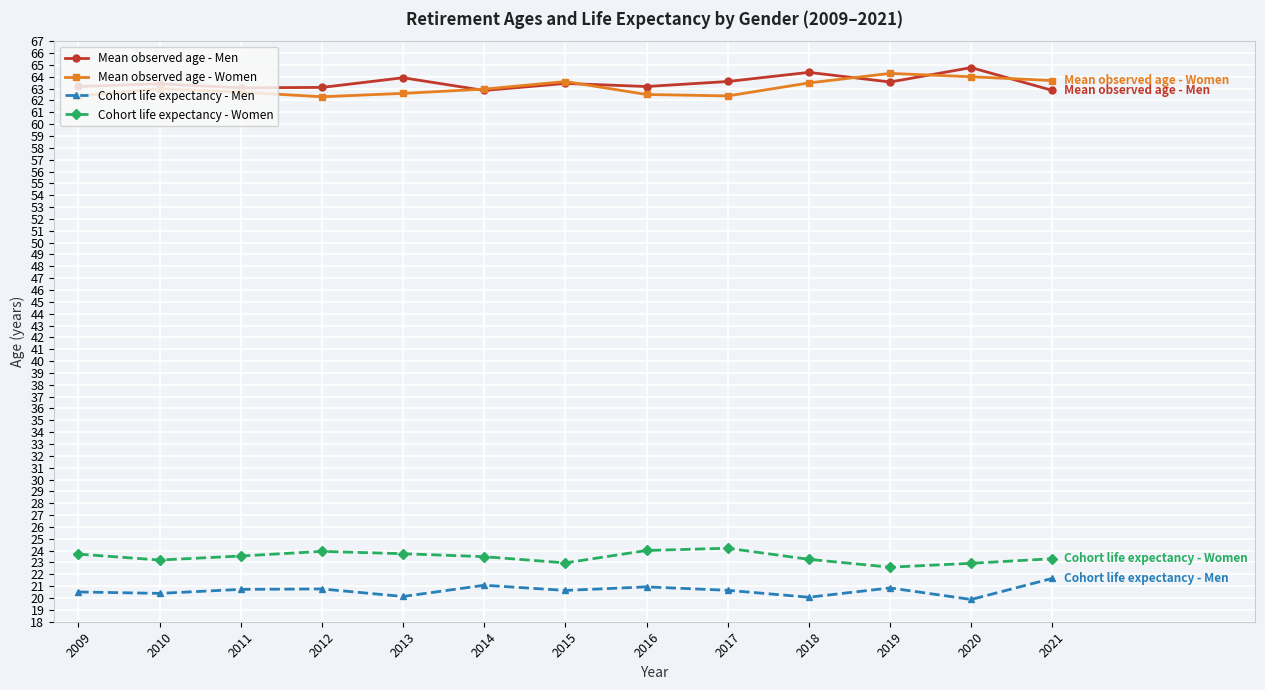

What is the difference between the Mean observed age - Men values at 2021 and 2010?

0.6